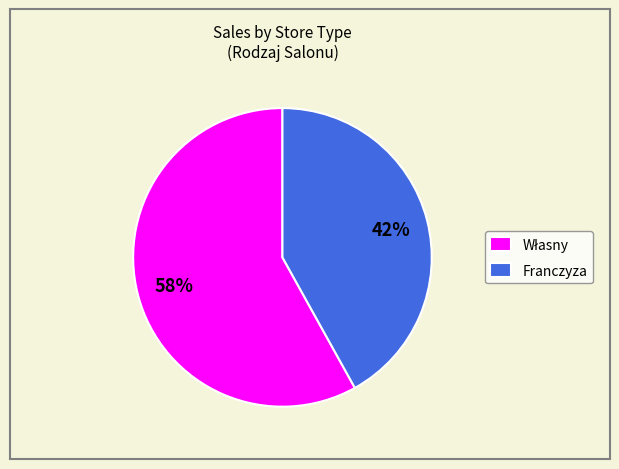

To the nearest percent, what percentage of the pie is Franczyza?

42%